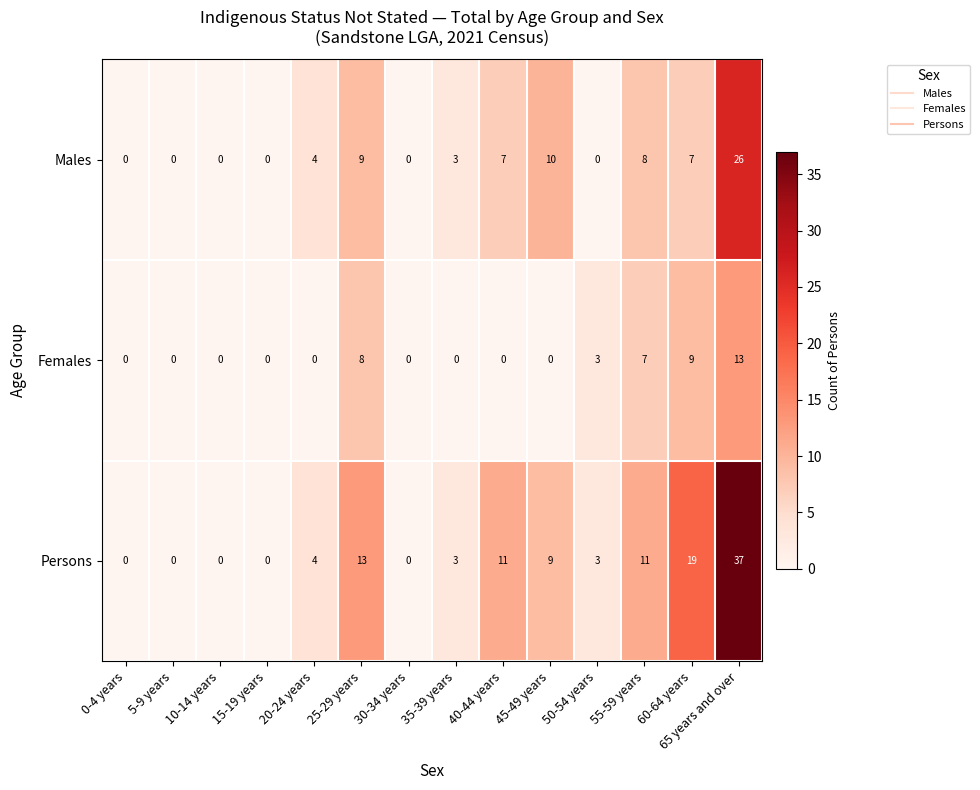

Is it true that Persons equals 1 at 35-39 years?

False